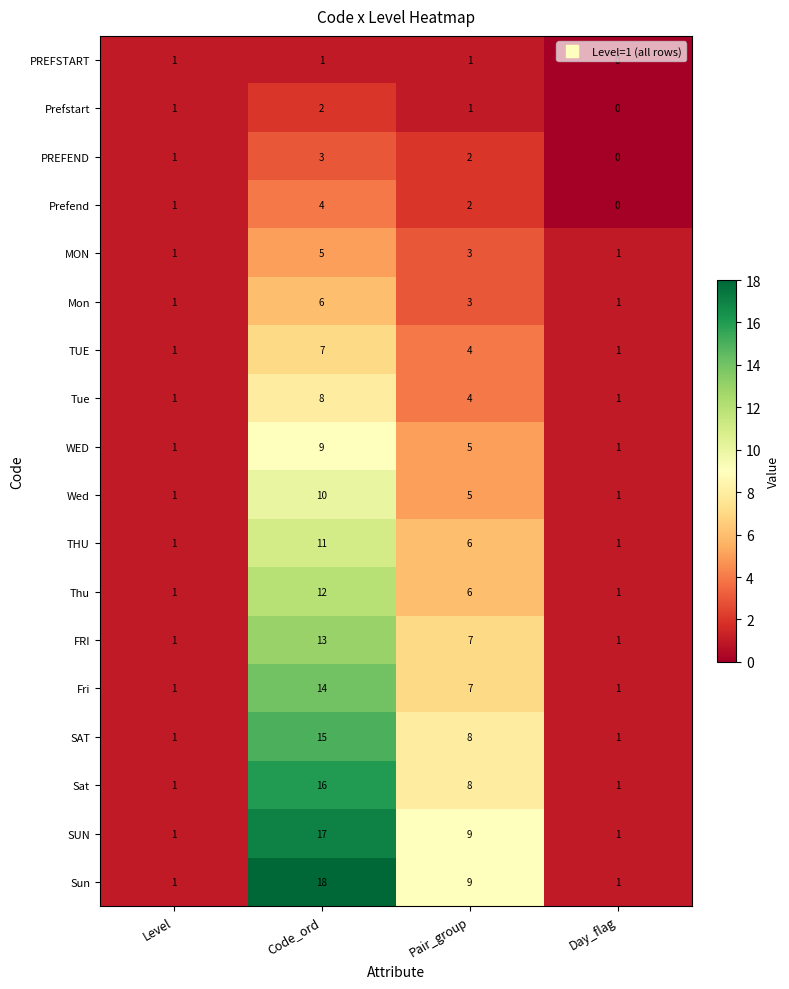

Which category has the highest value in the PREFEND series?

Code_ord